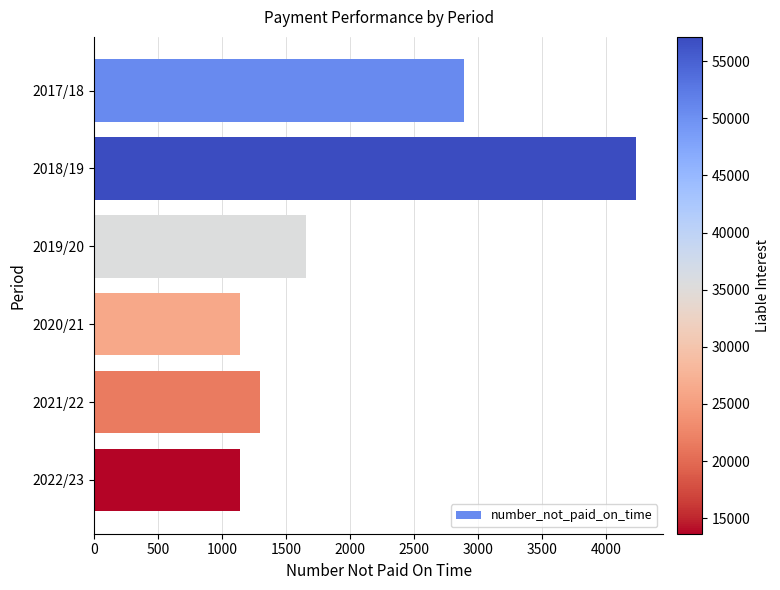

What is the label of the 4th bar from the top?

2020/21